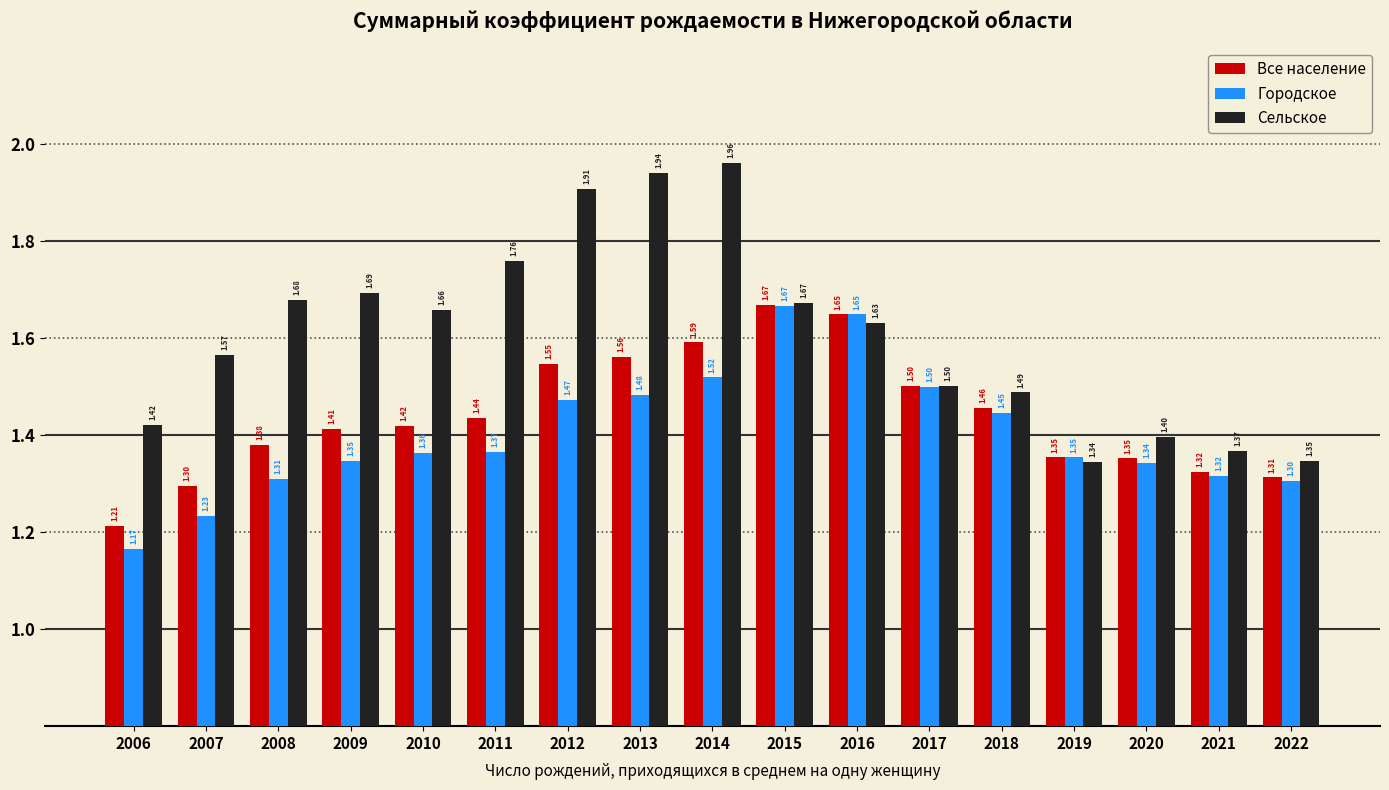

Which series has the widest spread of values?

Сельское